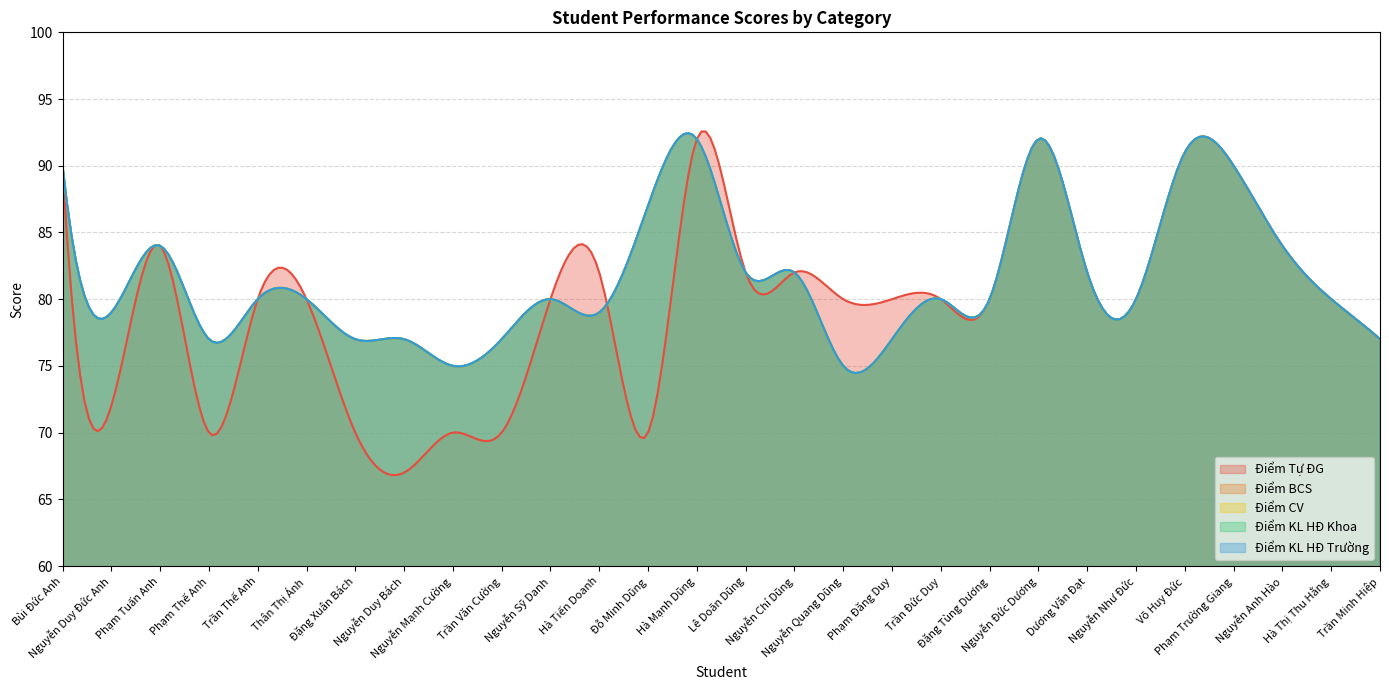

What are all the series names shown in the legend?

Điểm Tự ĐG, Điểm BCS, Điểm CV, Điểm KL HĐ Khoa, Điểm KL HĐ Trường